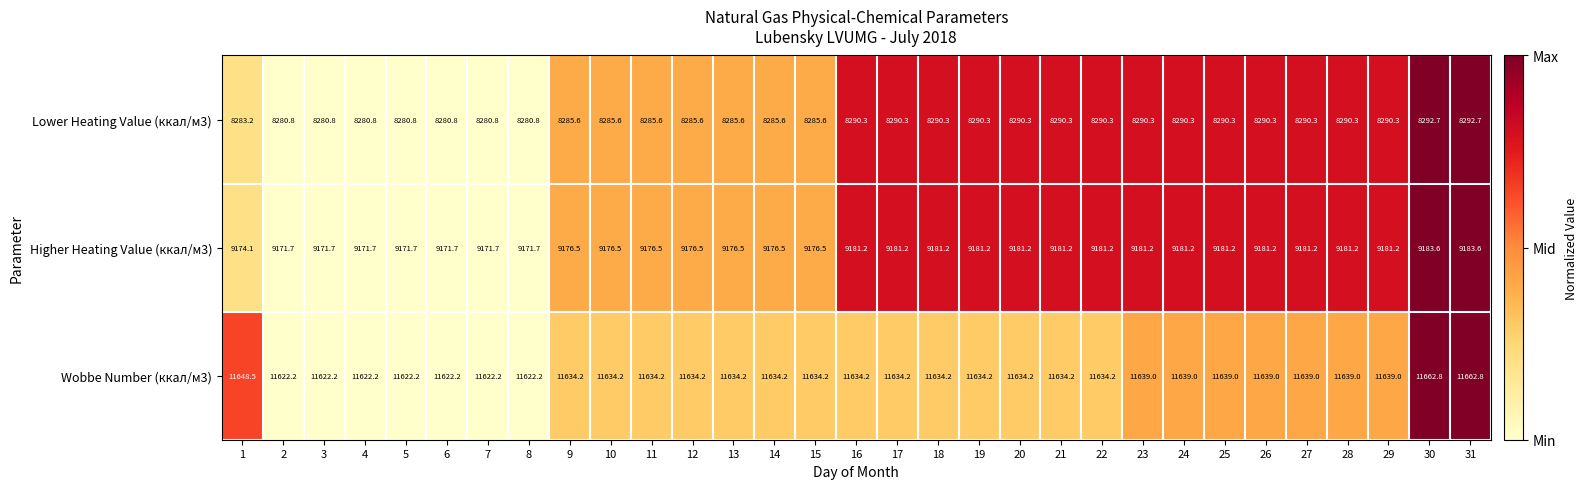

What is the difference between the Higher Heating Value (ккал/м3) values at 3 and 27?

9.5